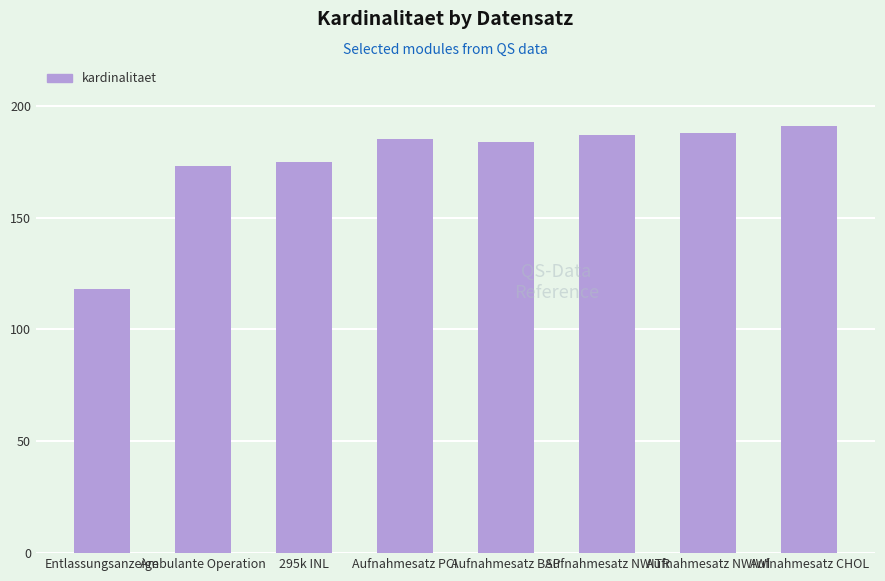

Reading left to right, list all the values displayed in this chart.

Entlassungsanzeige=118	Ambulante Operation=173	295k INL=175	Aufnahmesatz PCI=185	Aufnahmesatz BSP=184	Aufnahmesatz NWITR=187	Aufnahmesatz NWIWI=188	Aufnahmesatz CHOL=191